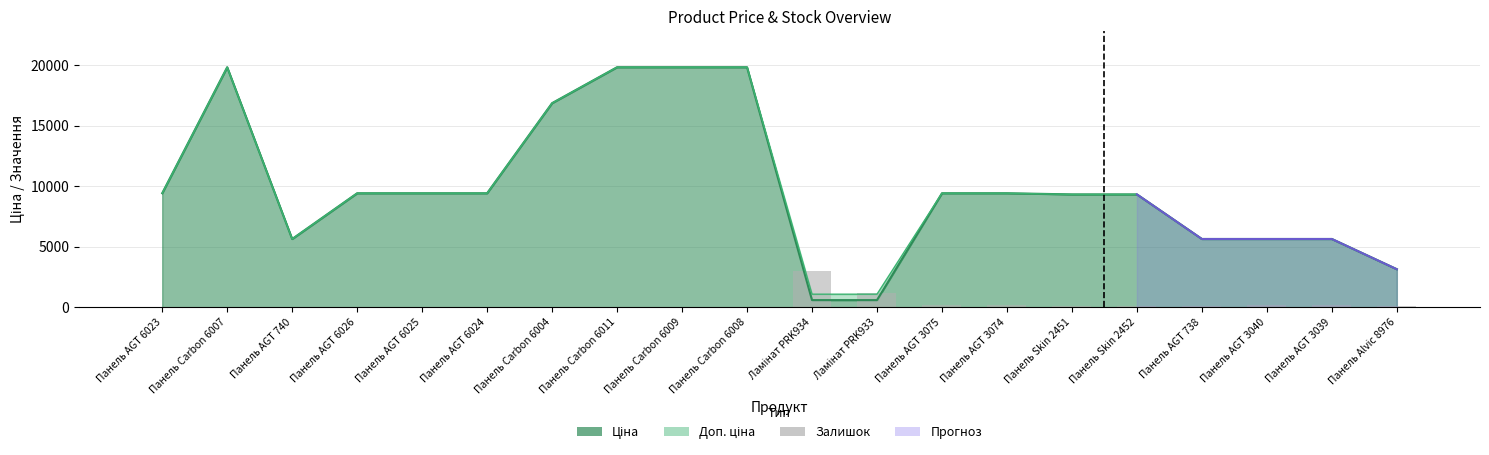

What is the label of the 4th bar from the right?

Панель AGT 738